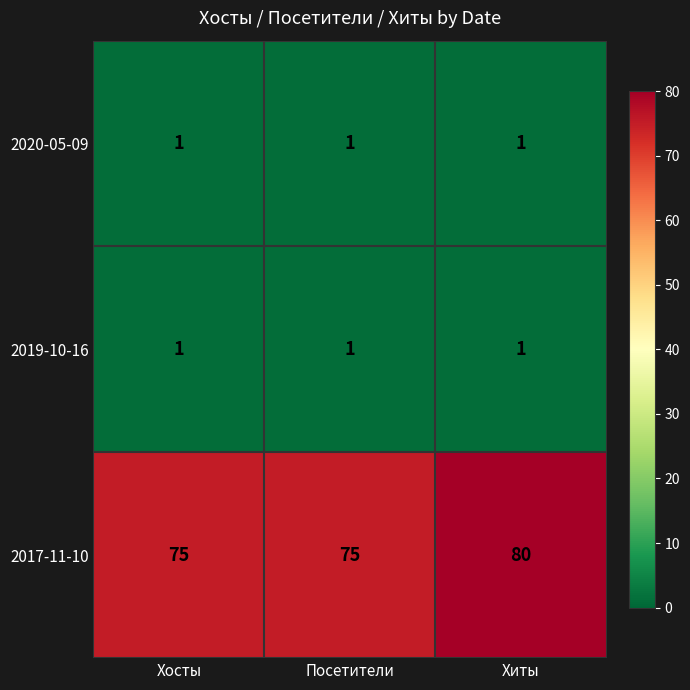

What is the minimum value shown in the chart?

1